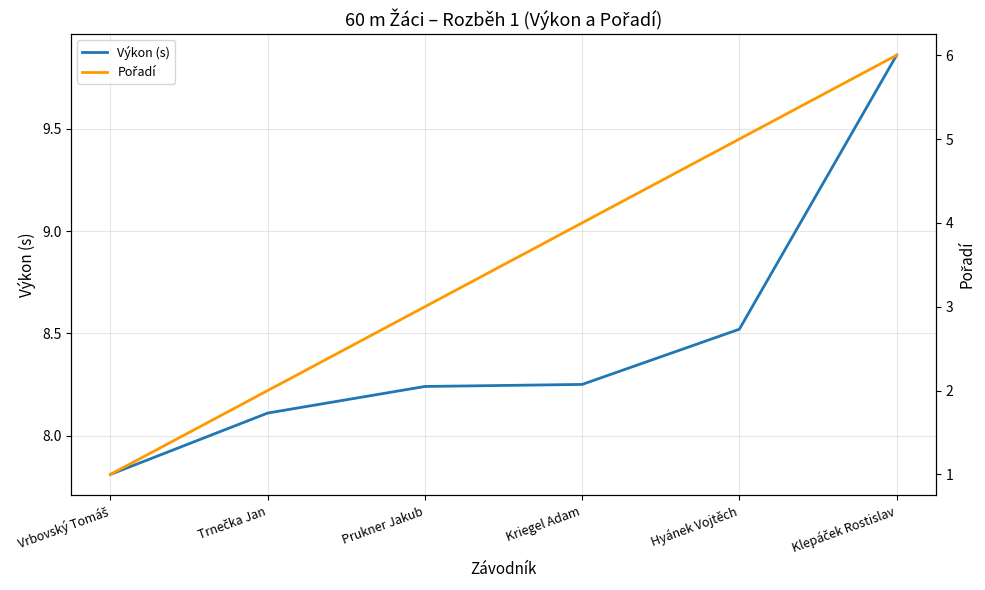

At Kriegel Adam, list the series in order from smallest to largest.

Pořadí, Výkon (s)